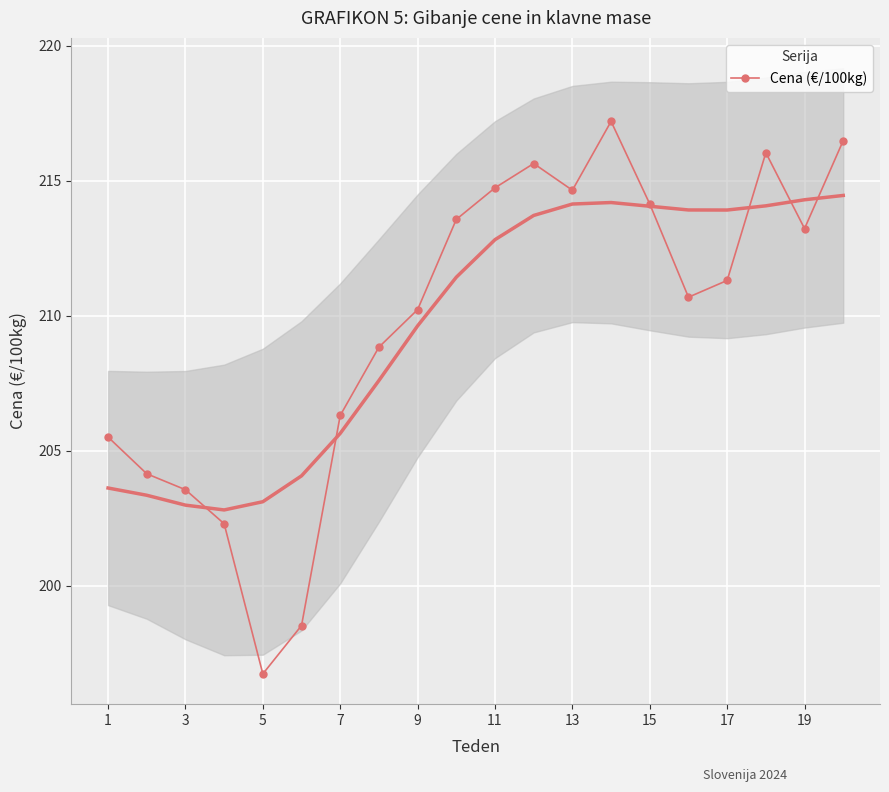

What is the minimum value for Cena (€/100kg)?

196.7